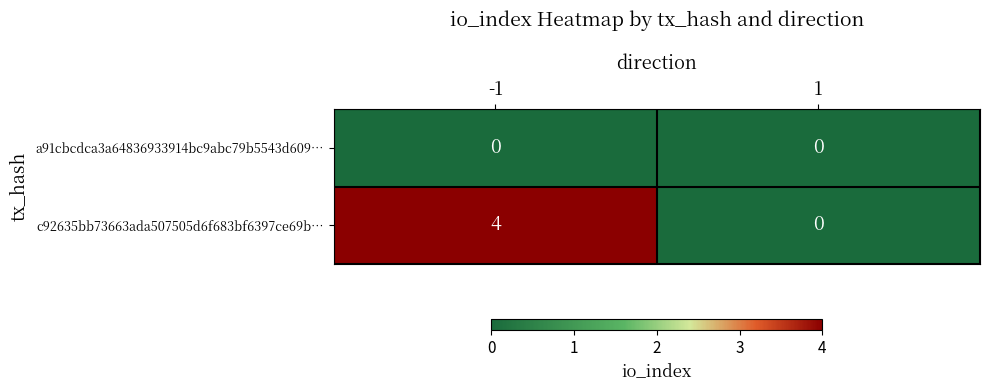

List the labels in order of c92635bb73663ada507505d6f683bf6397ce69b… value, smallest first.

1, -1